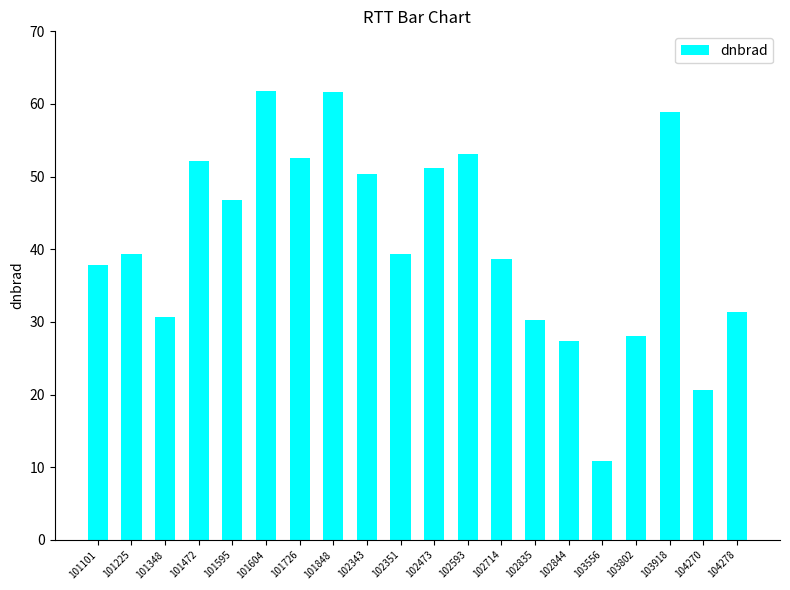

What is the ratio of the value at 102343 to the value at 101101?

1.3